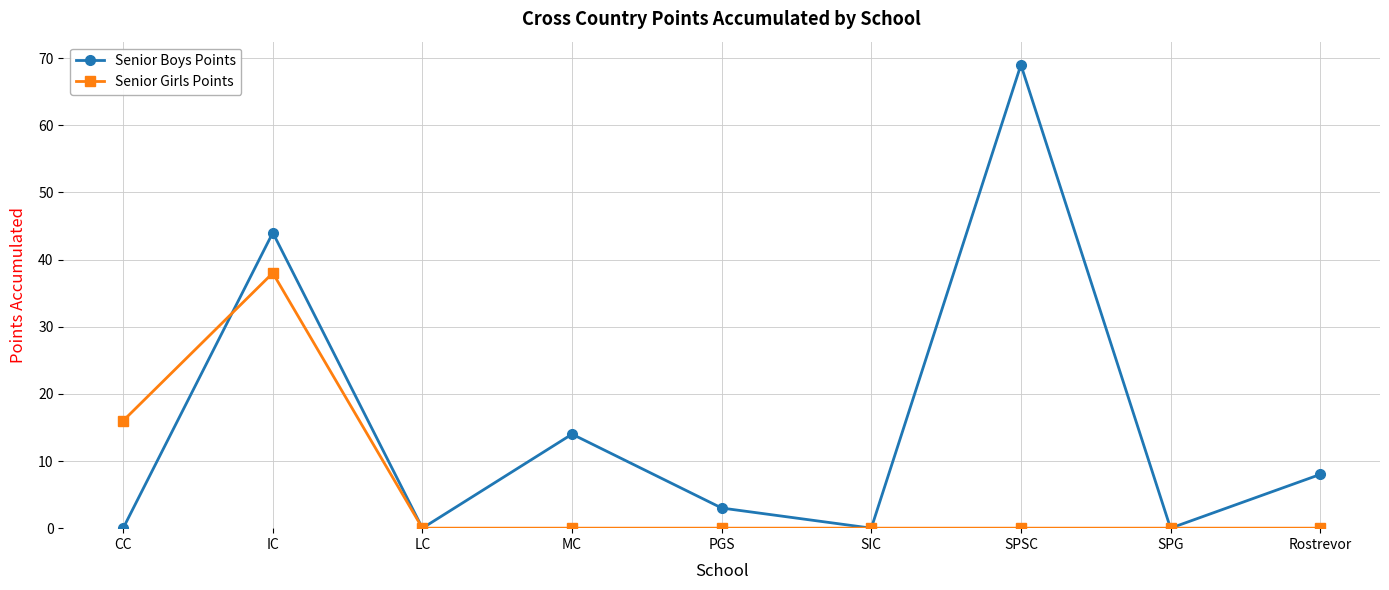

Between IC and MC, which series saw the biggest shift?

Senior Girls Points